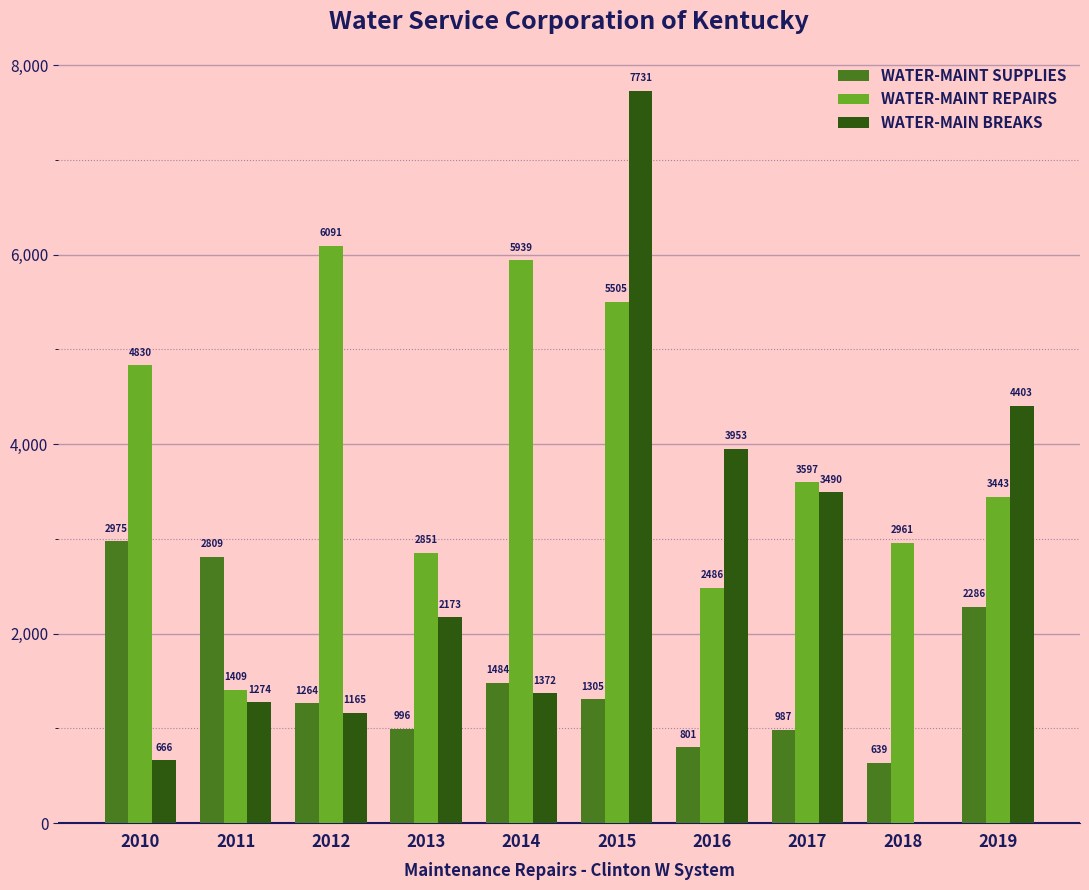

What is the maximum value for WATER-MAINT REPAIRS?

6090.8